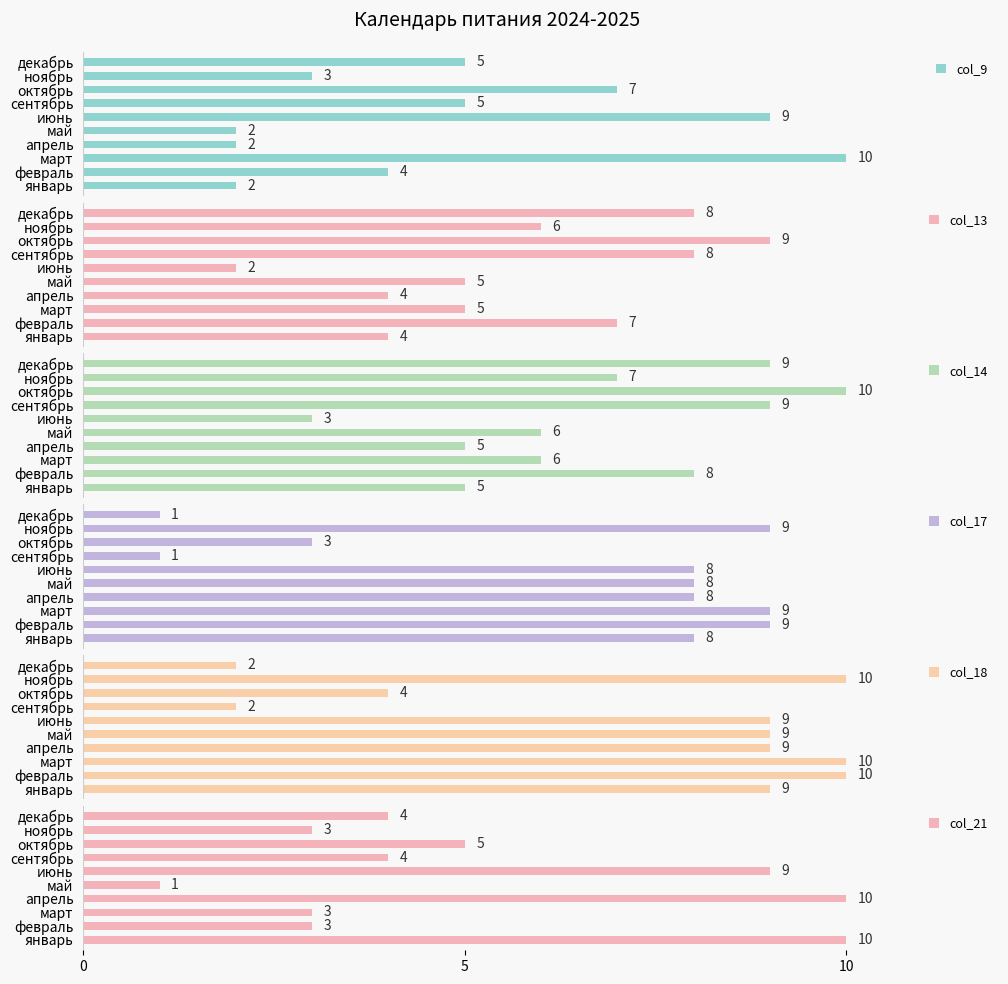

Reading left to right, extract all data points from this chart.

col_9: 2	4	10	2	2	9	5	7	3	5
col_13: 4	7	5	4	5	2	8	9	6	8
col_14: 5	8	6	5	6	3	9	10	7	9
col_17: 8	9	9	8	8	8	1	3	9	1
col_18: 9	10	10	9	9	9	2	4	10	2
col_21: 10	3	3	10	1	9	4	5	3	4